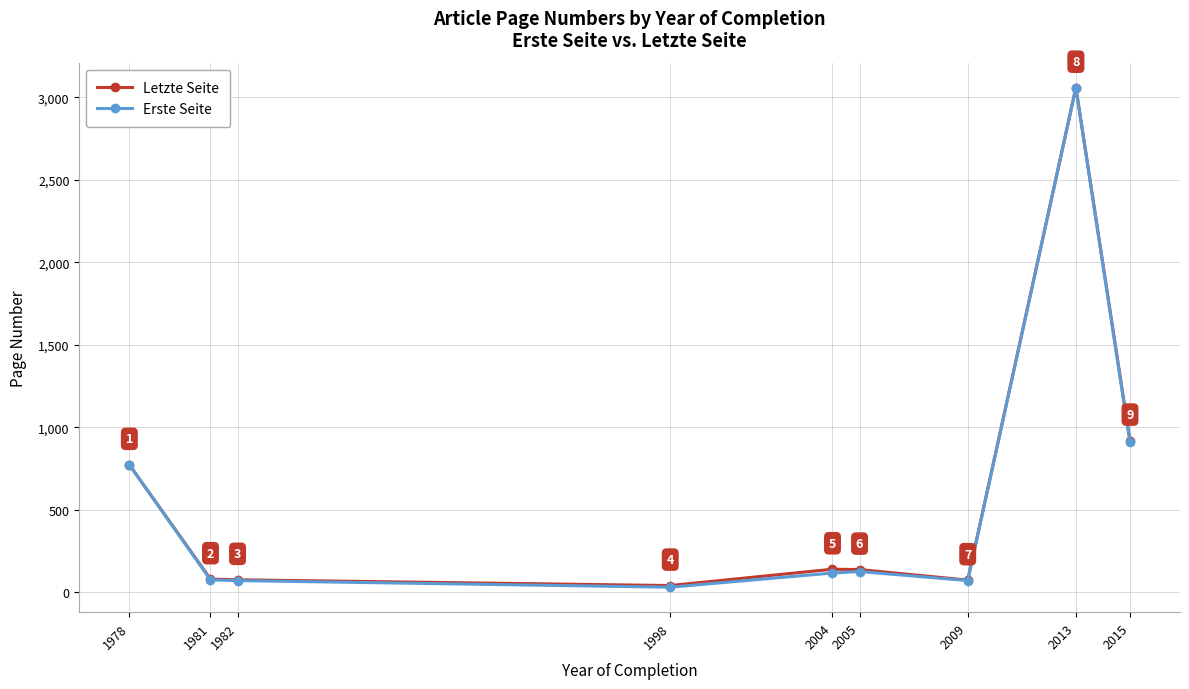

How many distinct data groups are displayed?

2